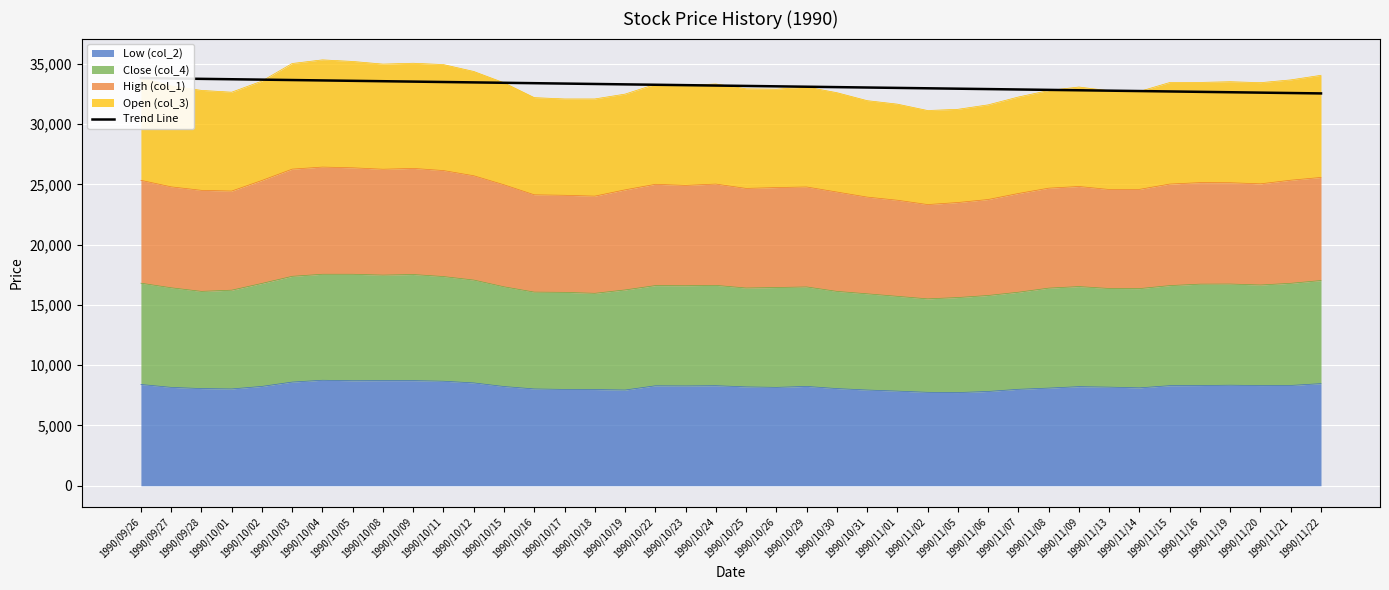

How many lines are shown in the chart?

1